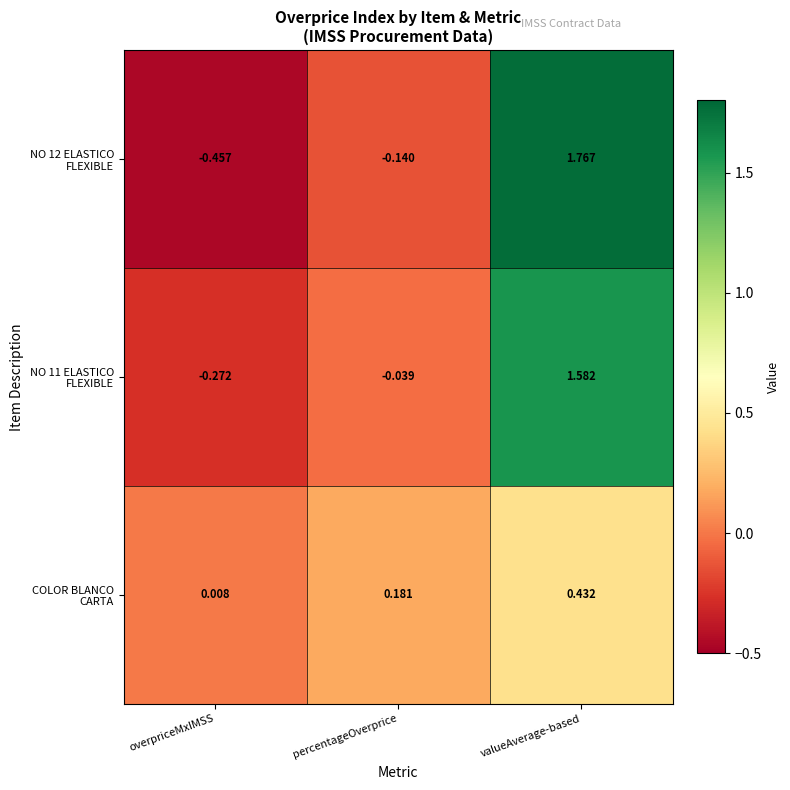

At which category is the sum across all series the highest?

valueAverage-based